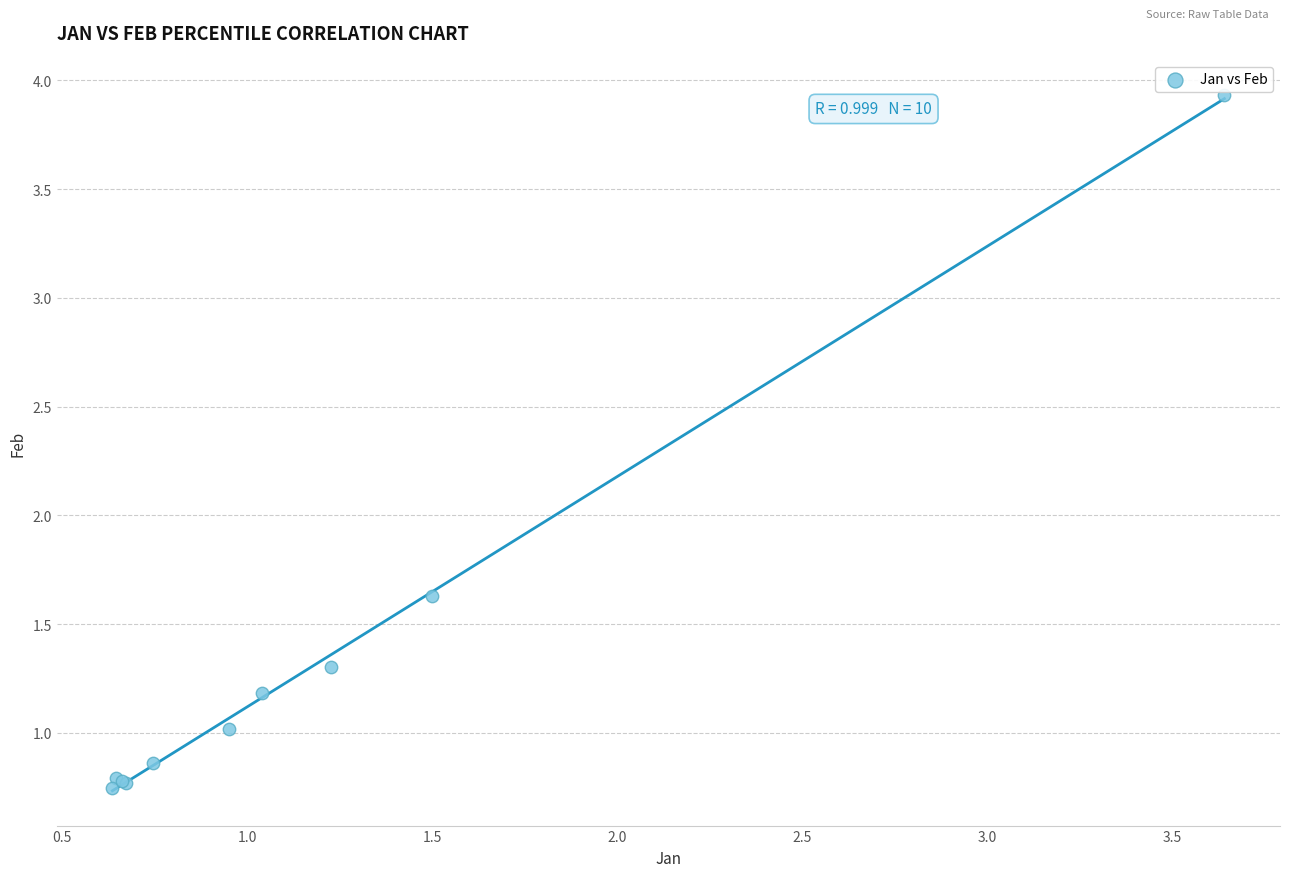

What Y value in the scatter plot is closest to 2?

1.6